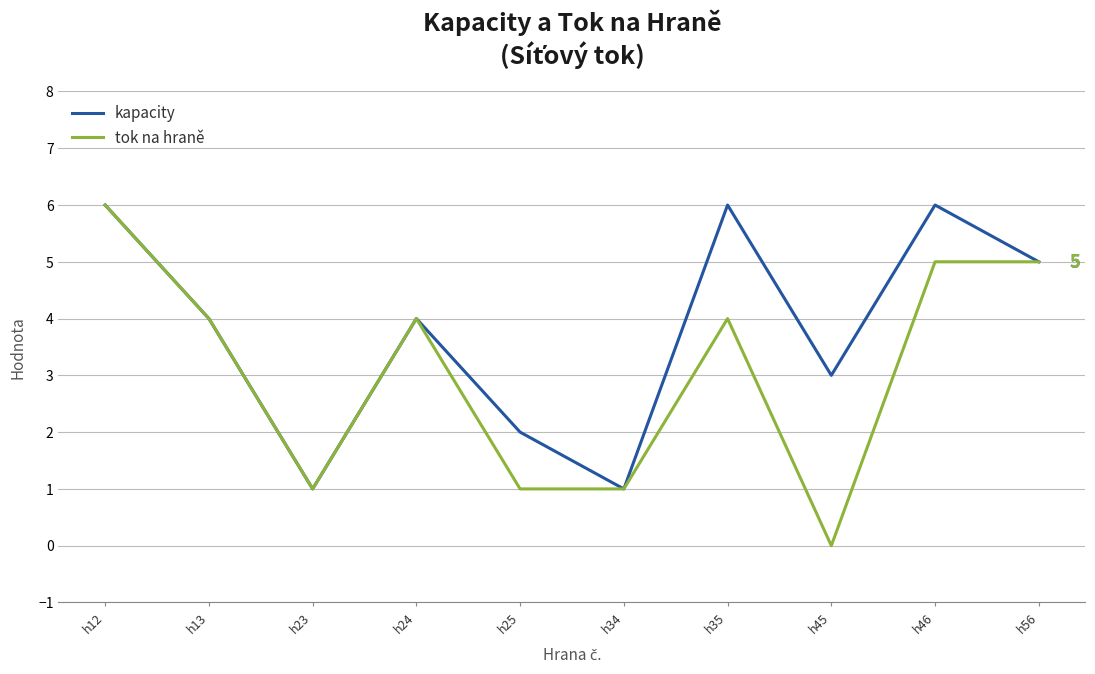

Between h34 and h46, which series saw the biggest shift?

kapacity